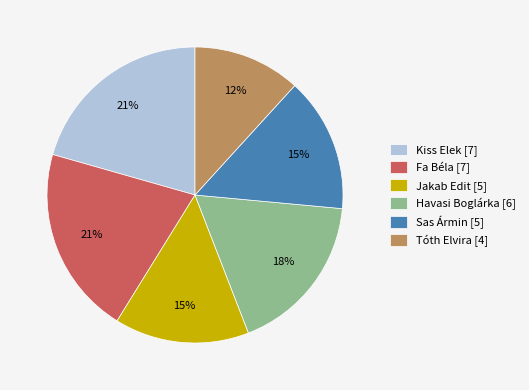

What percentage is the Tóth Elvira slice, to the nearest percent?

12%